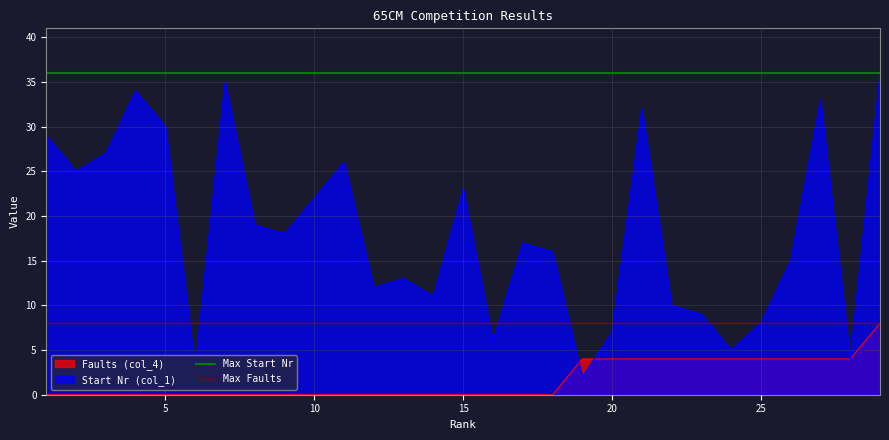

The Start Nr (col_1) series shows 22 at 10. True or false?

True